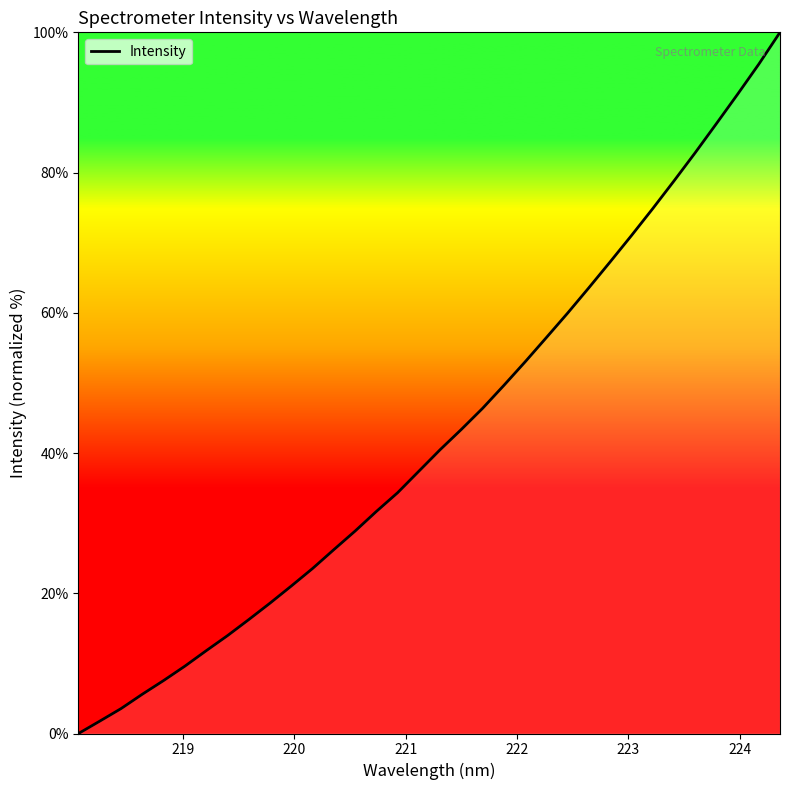

What is the difference between the maximum and minimum values?

100.0